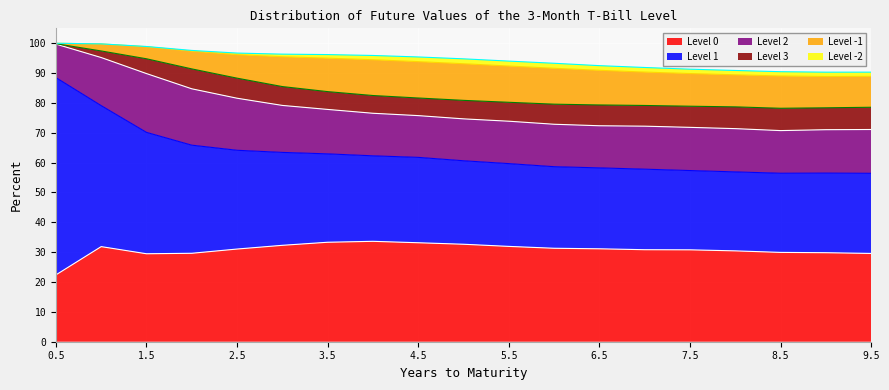

Reading left to right, extract all data points from this chart.

Level 0: 22.4	31.9	29.5	29.6	31.1	32.3	33.3	33.6	33.2	32.7	31.9	31.3	31.1	30.8	30.8	30.4	29.9	29.8	29.6
Level 1: 66.1	47.2	40.7	36.2	33.1	31.1	29.6	28.6	28.6	28.0	27.7	27.3	27.1	27.0	26.6	26.5	26.5	26.7	26.8
Level 2: 11.2	16.1	19.7	18.9	17.4	15.7	14.9	14.3	14.0	14.0	14.2	14.2	14.1	14.4	14.5	14.5	14.3	14.5	14.7
Level 3: 0.1	2.2	5.0	6.7	6.7	6.3	6.0	5.9	5.9	6.2	6.3	6.7	7.0	6.9	7.1	7.3	7.5	7.3	7.5
Level -1: 0.2	2.4	4.0	6.0	7.9	10.0	11.2	12.0	12.2	12.3	12.2	12.0	11.6	11.2	10.9	10.7	10.8	10.5	10.4
Level -2: 0.0	0.0	0.1	0.2	0.5	0.9	1.2	1.4	1.6	1.6	1.7	1.7	1.6	1.5	1.5	1.4	1.4	1.5	1.4